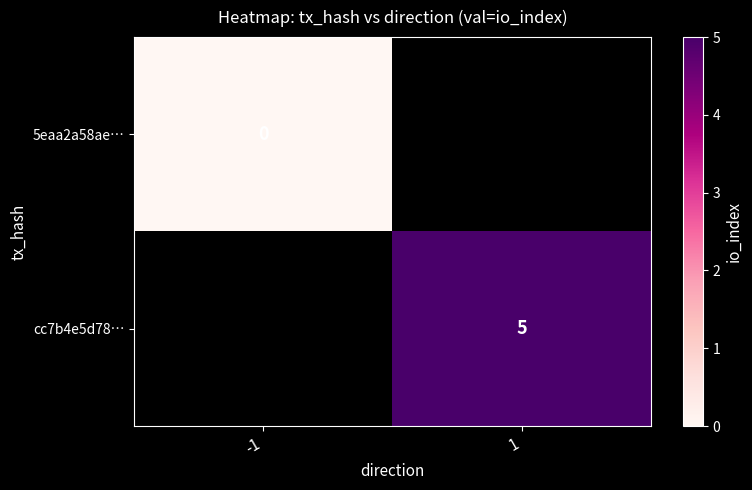

True or false: cc7b4e5d78… has a value of 8 at 1.

False